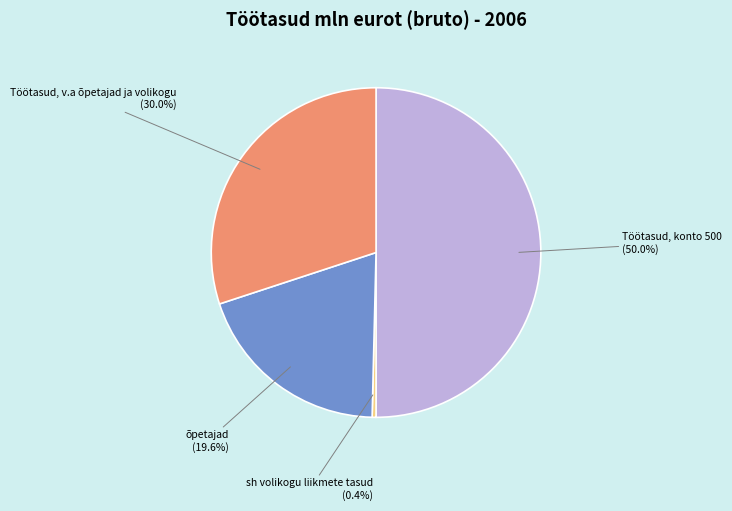

To the nearest percent, what is the average slice percentage?

25%